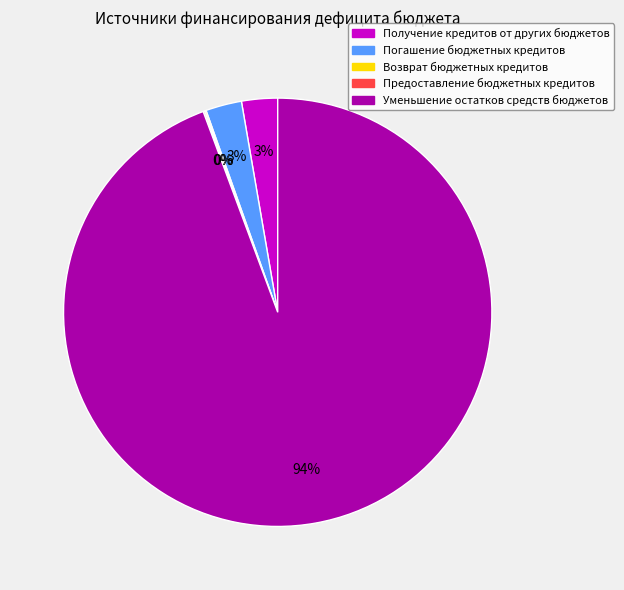

True or false: Погашение бюджетных кредитов accounts for 3% of the total.

True